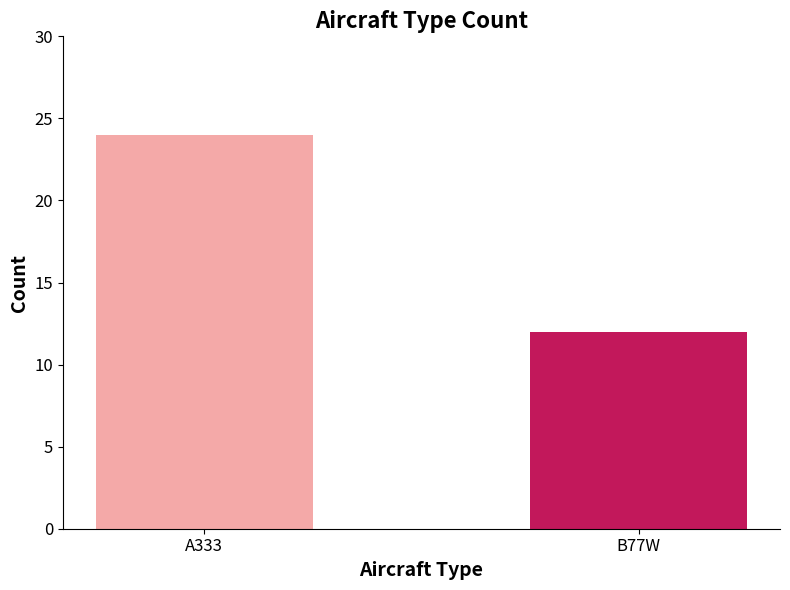

What position from the left is A333?

1